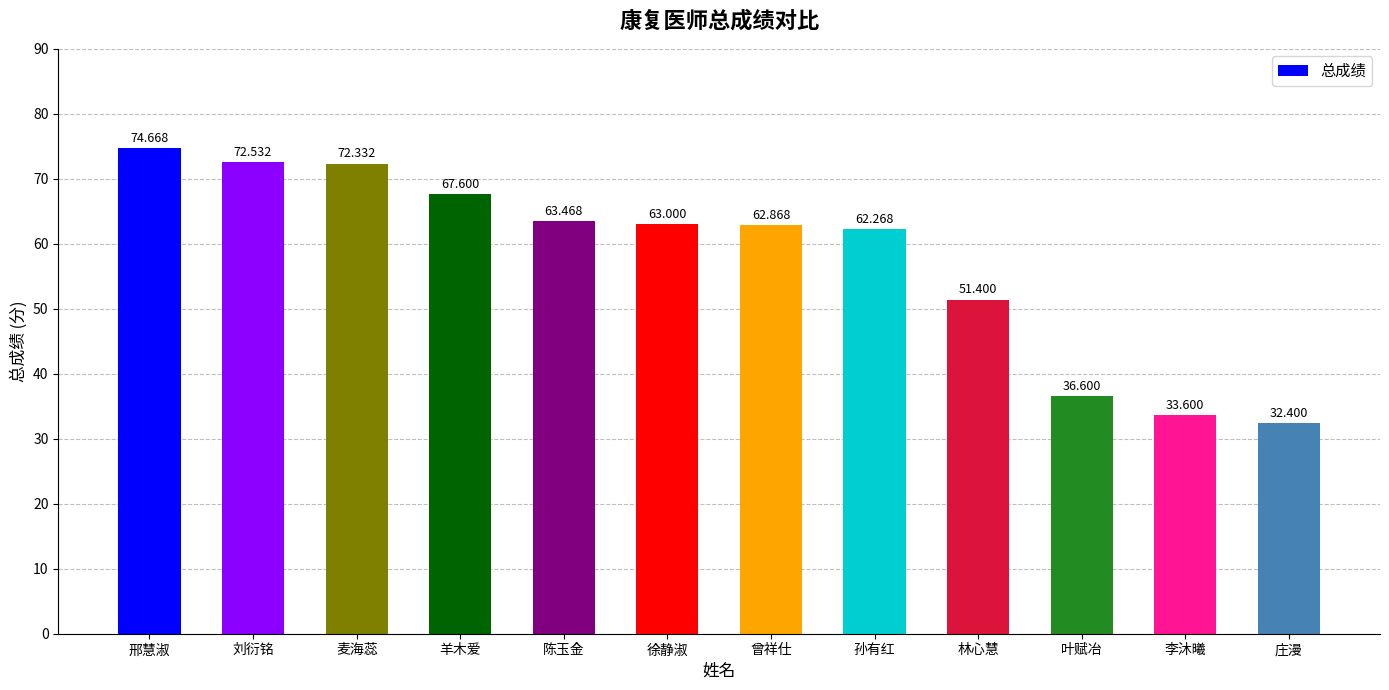

Is it true that the value at 孙有红 is 62.3?

True